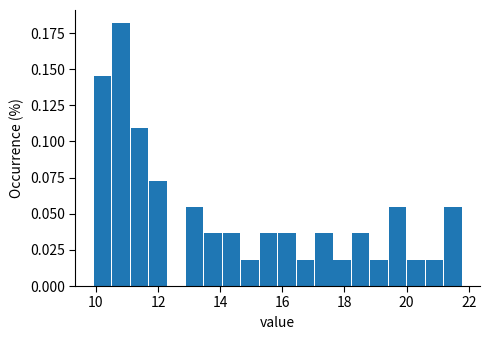

Around what value on the x-axis is the tallest bar? Give the approximate position of its centre, as read against the axis.

10.8